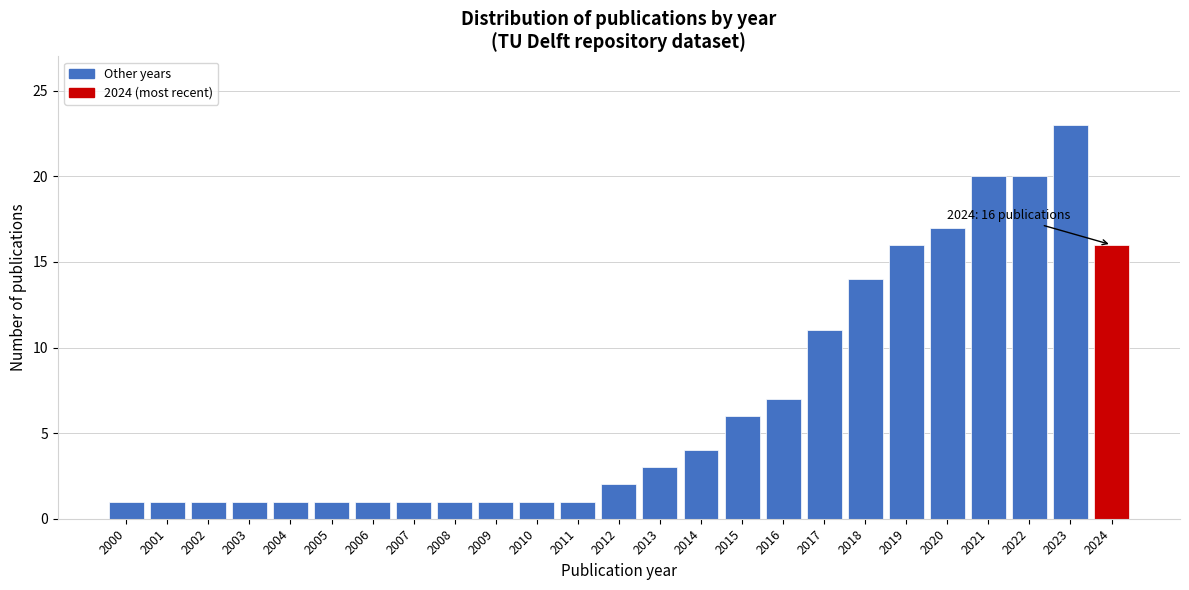

Reading right to left, extract all data points from this chart.

16	23	20	20	17	16	14	11	7	6	4	3	2	1	1	1	1	1	1	1	1	1	1	1	1